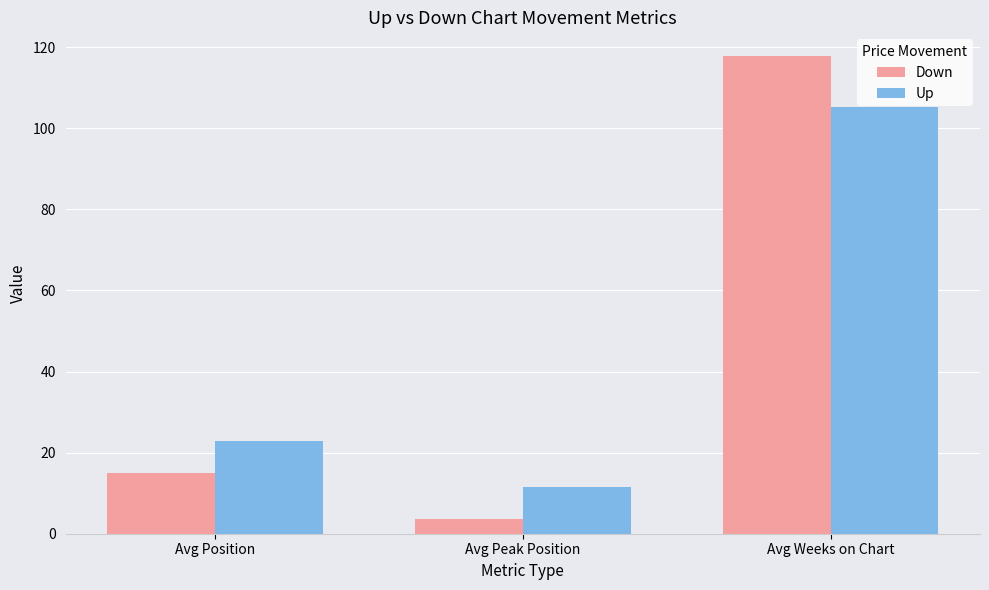

List the series in order of their peak value, lowest first.

Up, Down